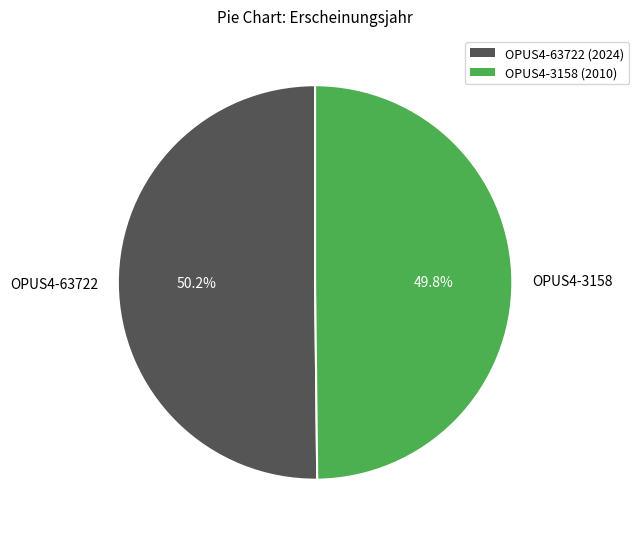

Is there a majority slice in this chart?

Yes